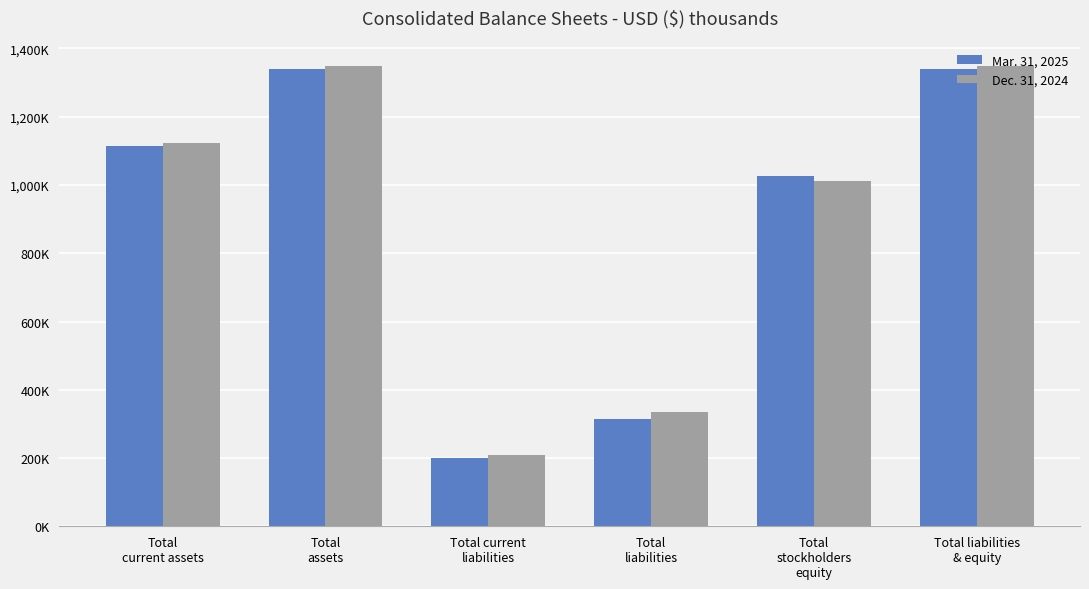

What position from the right is Total liabilities
& equity?

1